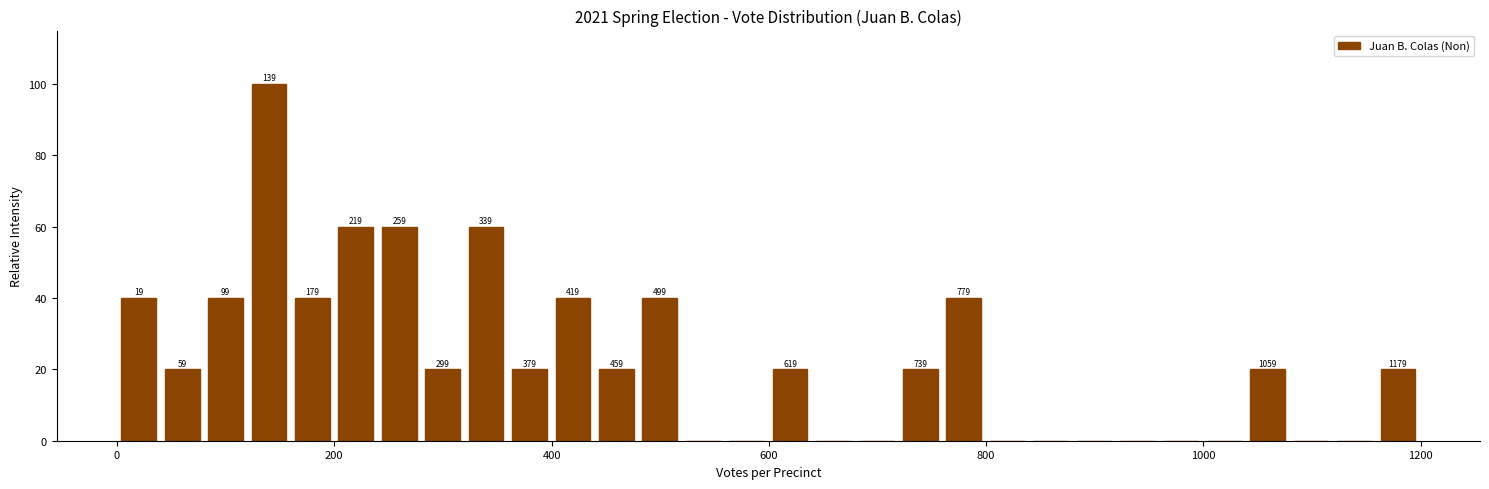

Read against the x-axis, roughly where is the centre of the tallest bar?

140